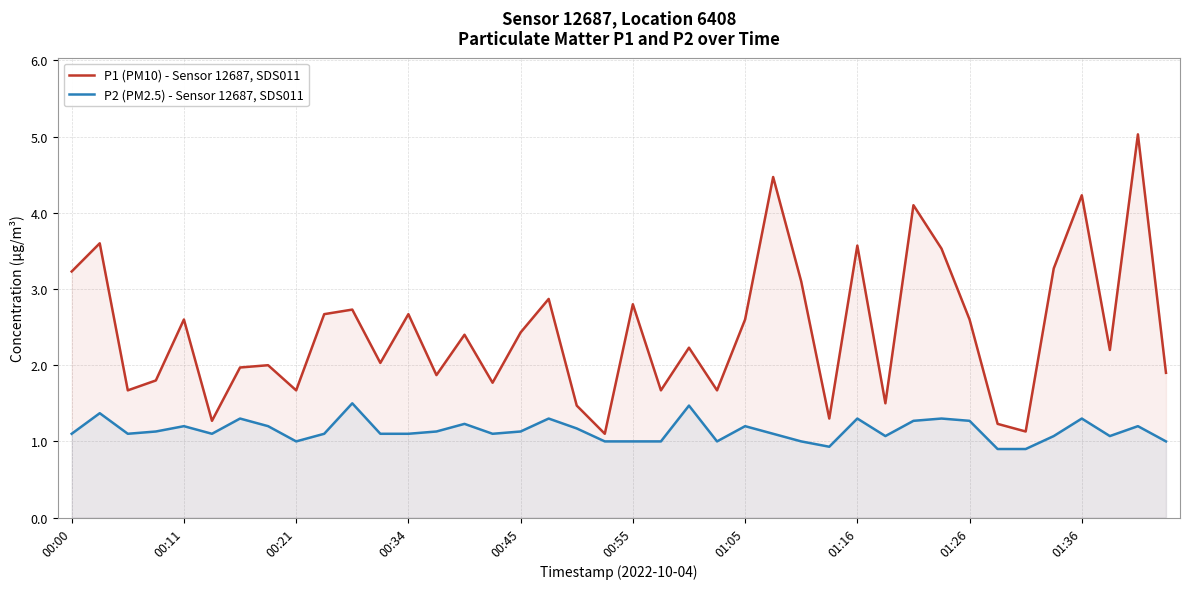

At 00:55, list the series in order from smallest to largest.

P2 (PM2.5) - Sensor 12687, SDS011, P1 (PM10) - Sensor 12687, SDS011